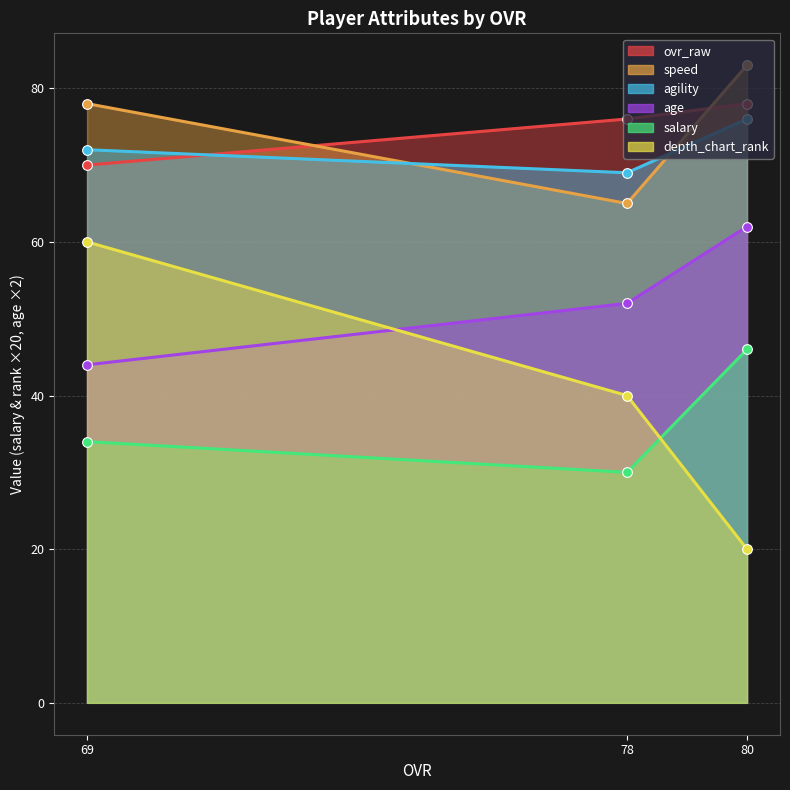

Reading right to left, transcribe all the data shown in this chart.

ovr_raw: 69=70.0	78=76.0	80=78.0
speed: 69=78.0	78=65.0	80=83.0
agility: 69=72.0	78=69.0	80=76.0
age: 69=22.0	78=26.0	80=31.0
salary: 69=1.7	78=1.5	80=2.3
depth_chart_rank: 69=3.0	78=2.0	80=1.0